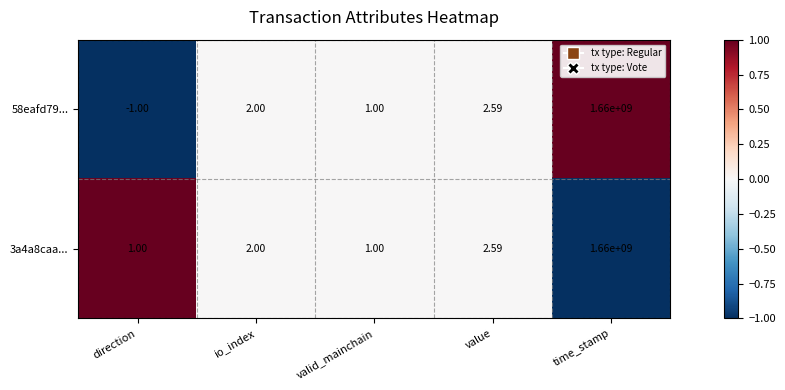

Where is 58eafd79... nearest to the value 829999999?

value